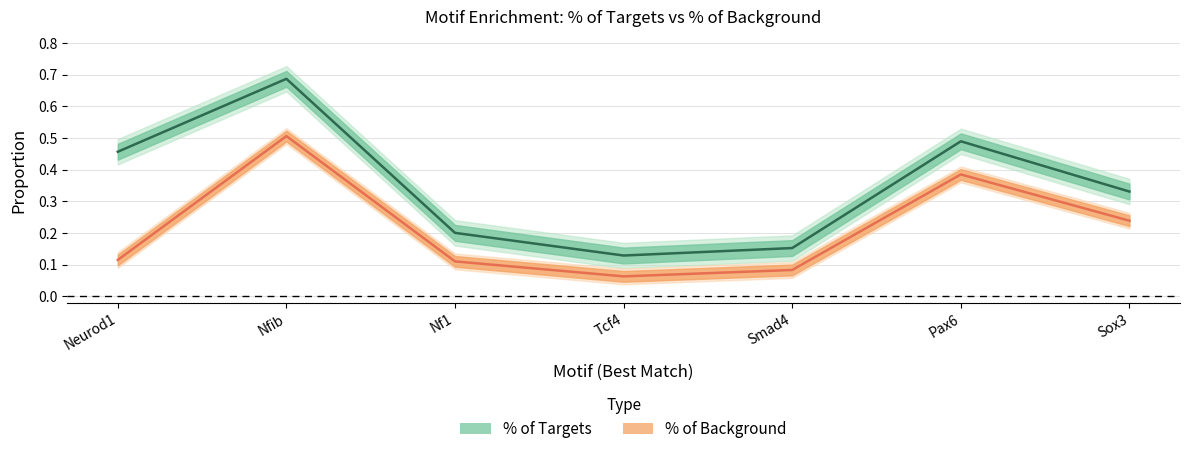

What value does the % of Background series have at Pax6?

0.4